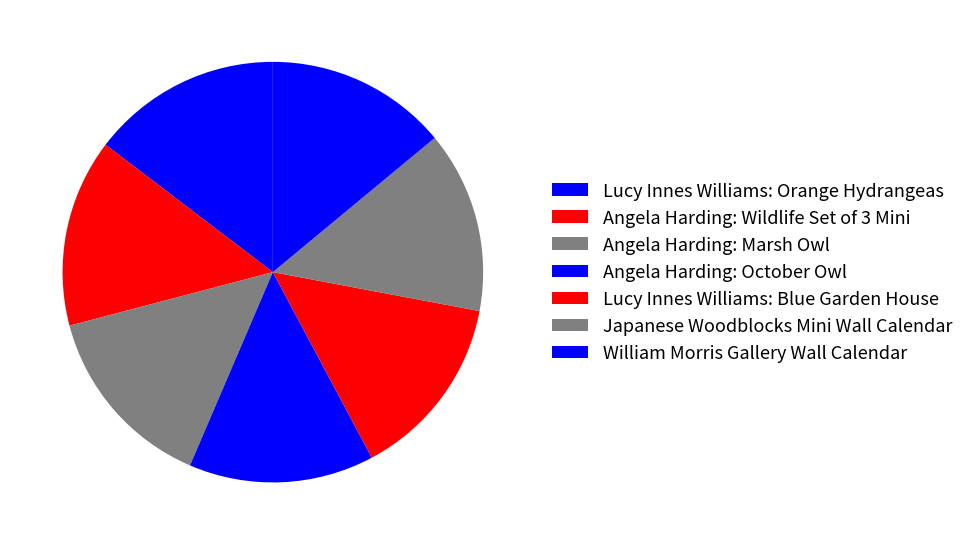

What is the smallest slice in the pie chart?

Japanese Woodblocks Mini Wall Calendar